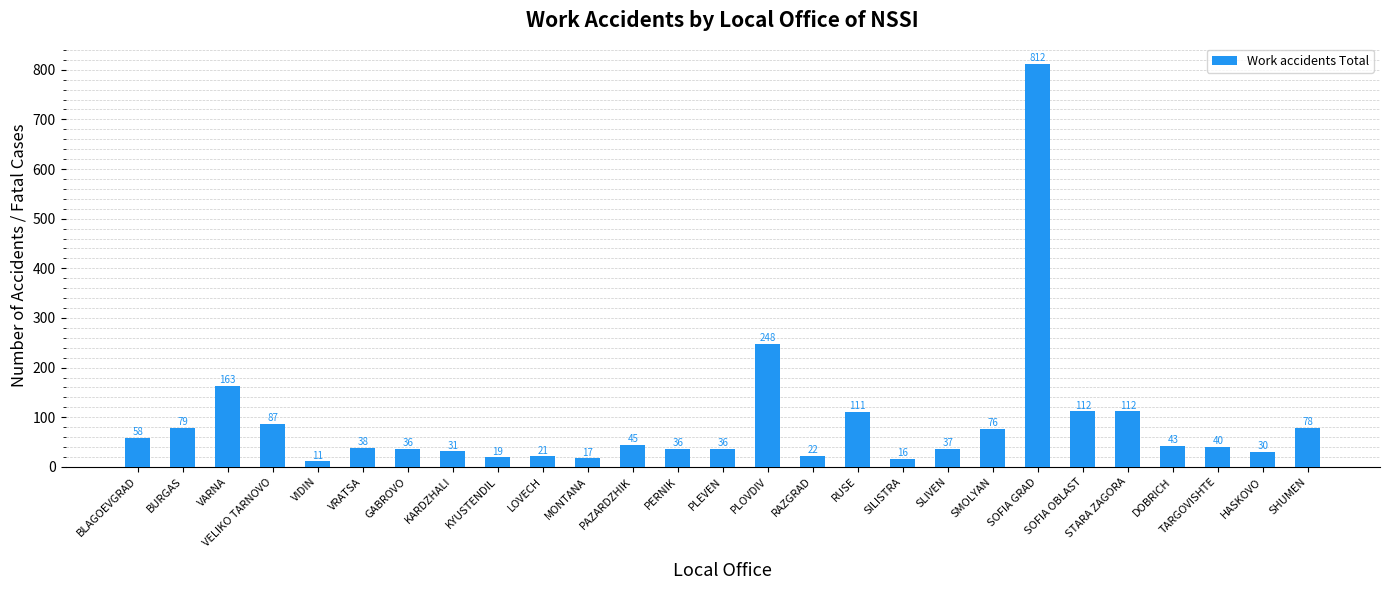

At which label does the data first exceed 40?

BLAGOEVGRAD